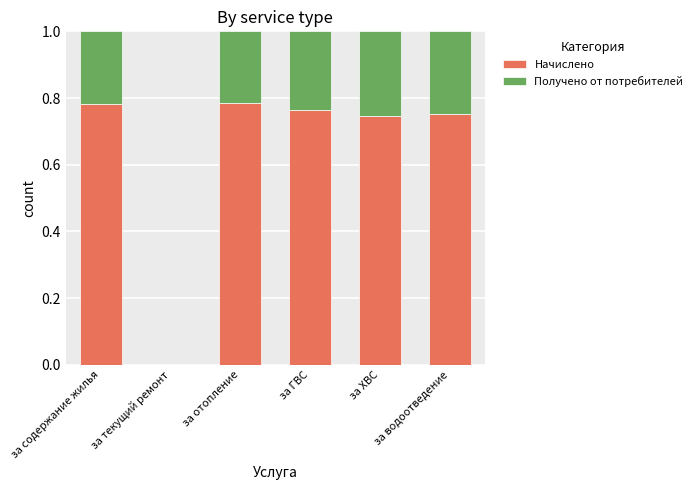

Is it true that Начислено equals 1.0 at за ГВС?

False